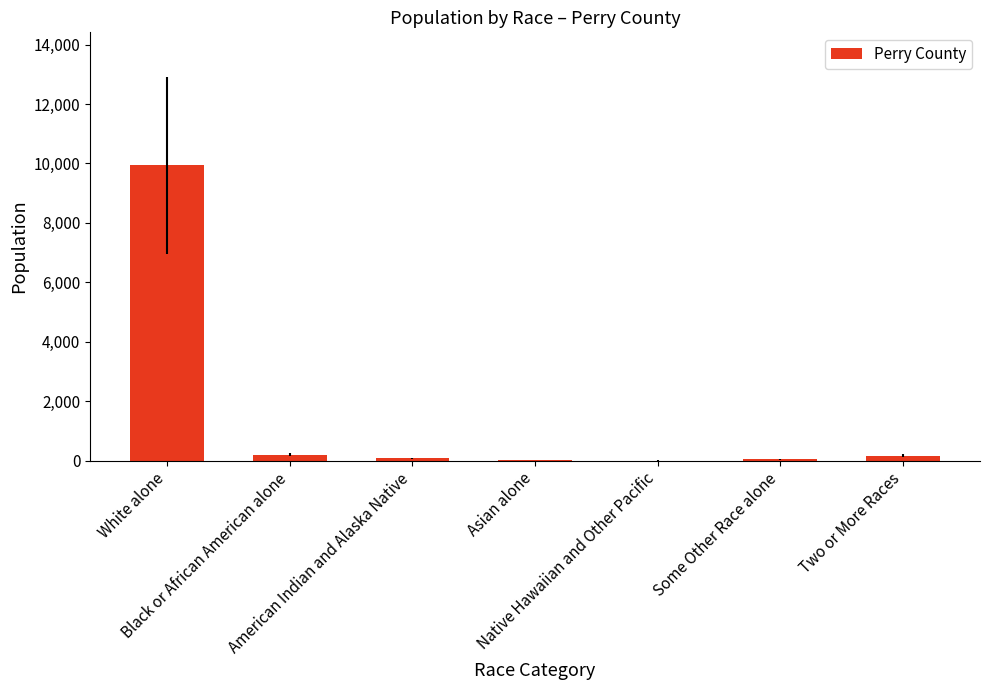

What is the greatest value displayed?

9939